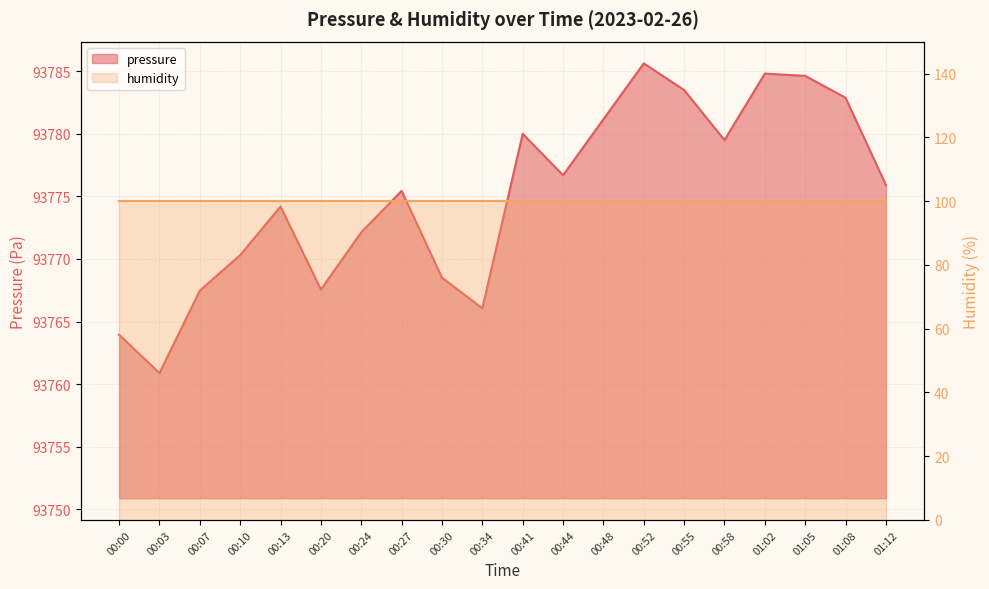

Does the chart display data point markers on the line(s)?

No